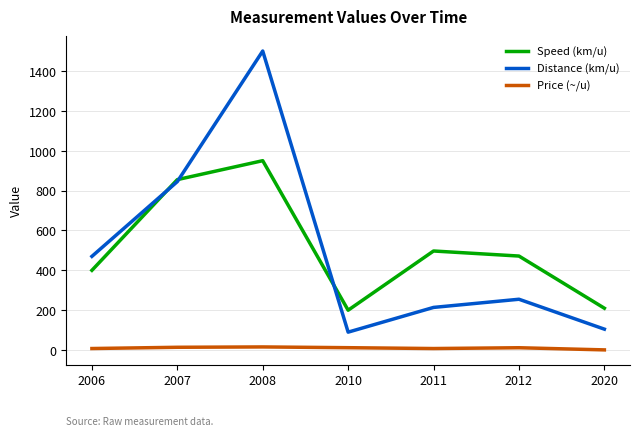

What is the average value of the Price (~/u) series?

10.0